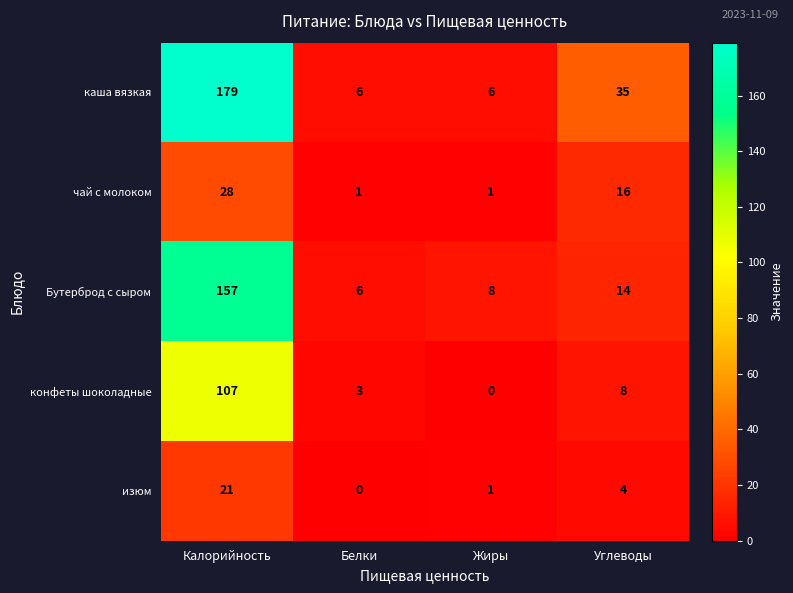

Rank the series by their maximum value, from highest to lowest.

каша вязкая, Бутерброд с сыром, конфеты шоколадные, чай с молоком, изюм